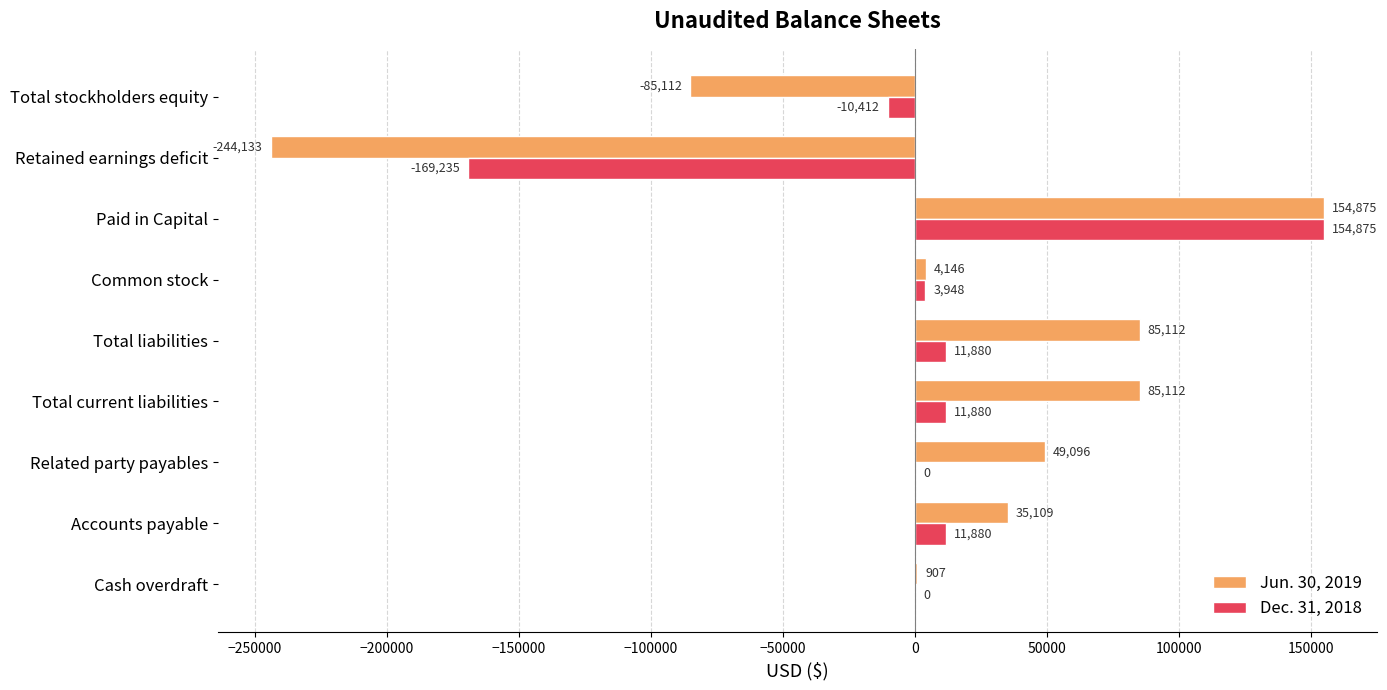

What is the sum of the Dec. 31, 2018 values at Accounts payable and Total current liabilities?

23760